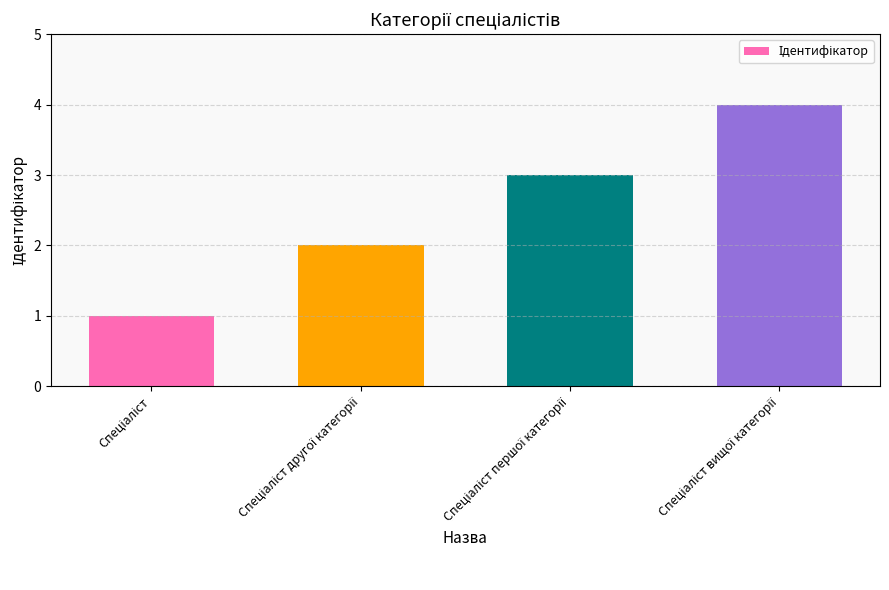

What is the value of the 3rd bar from the left?

3